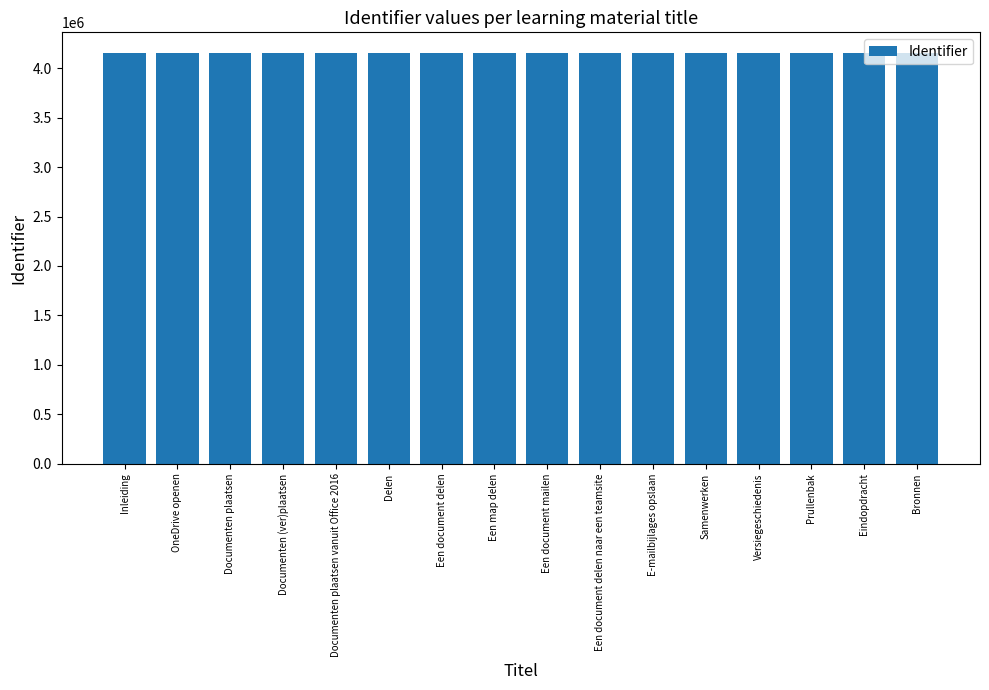

Read the value at Inleiding.

4155522